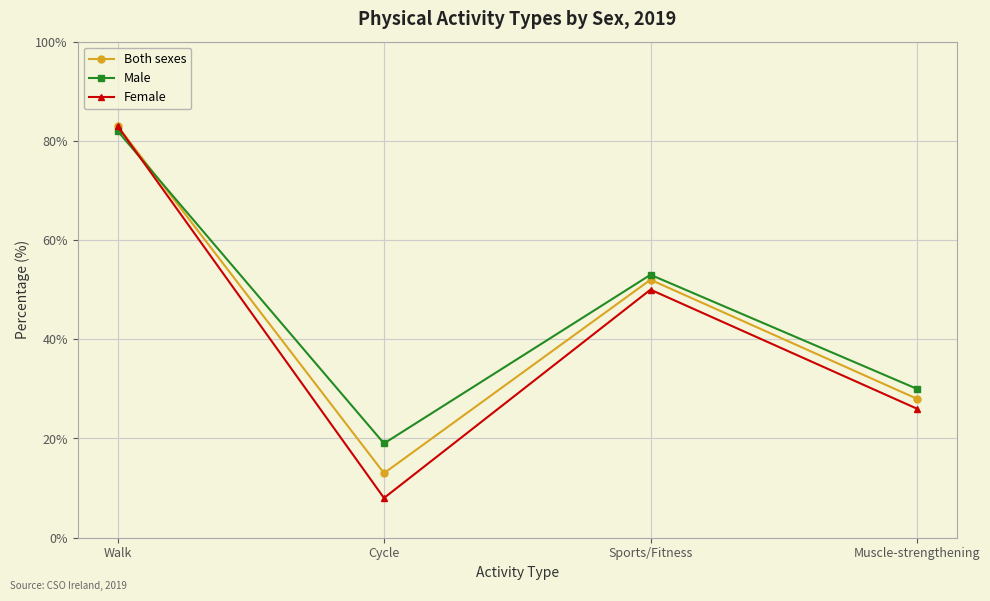

What is the difference between the highest and lowest values at Muscle-strengthening?

4